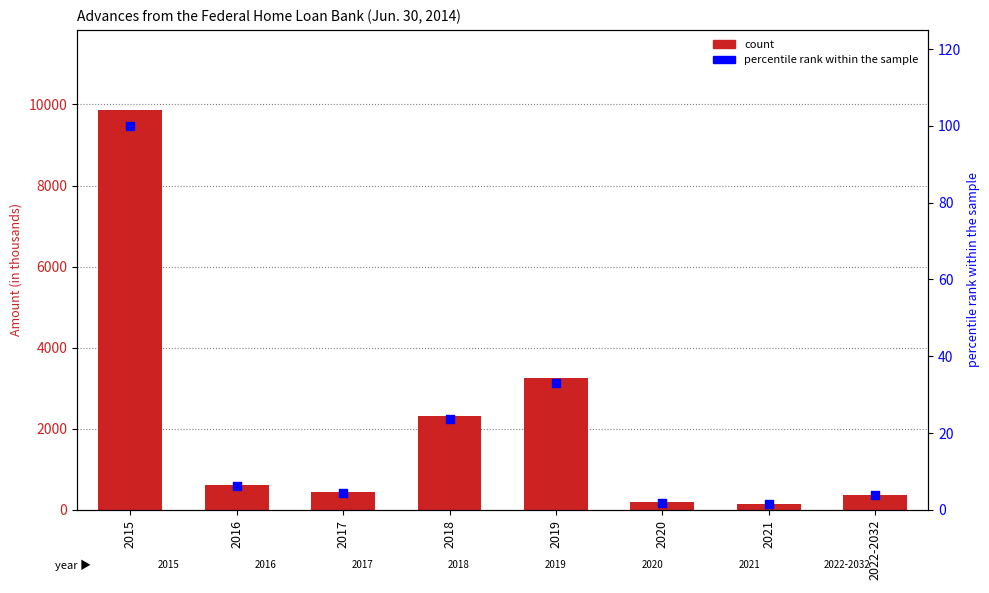

Which series has the largest total across all categories?

count